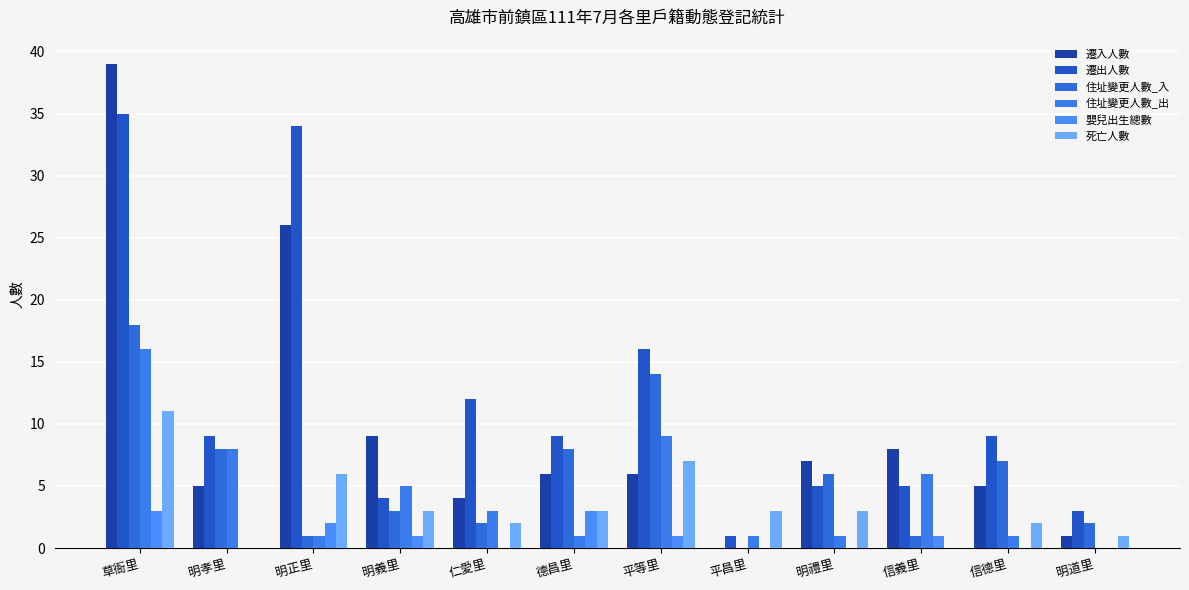

How many categories are shown in the chart?

12